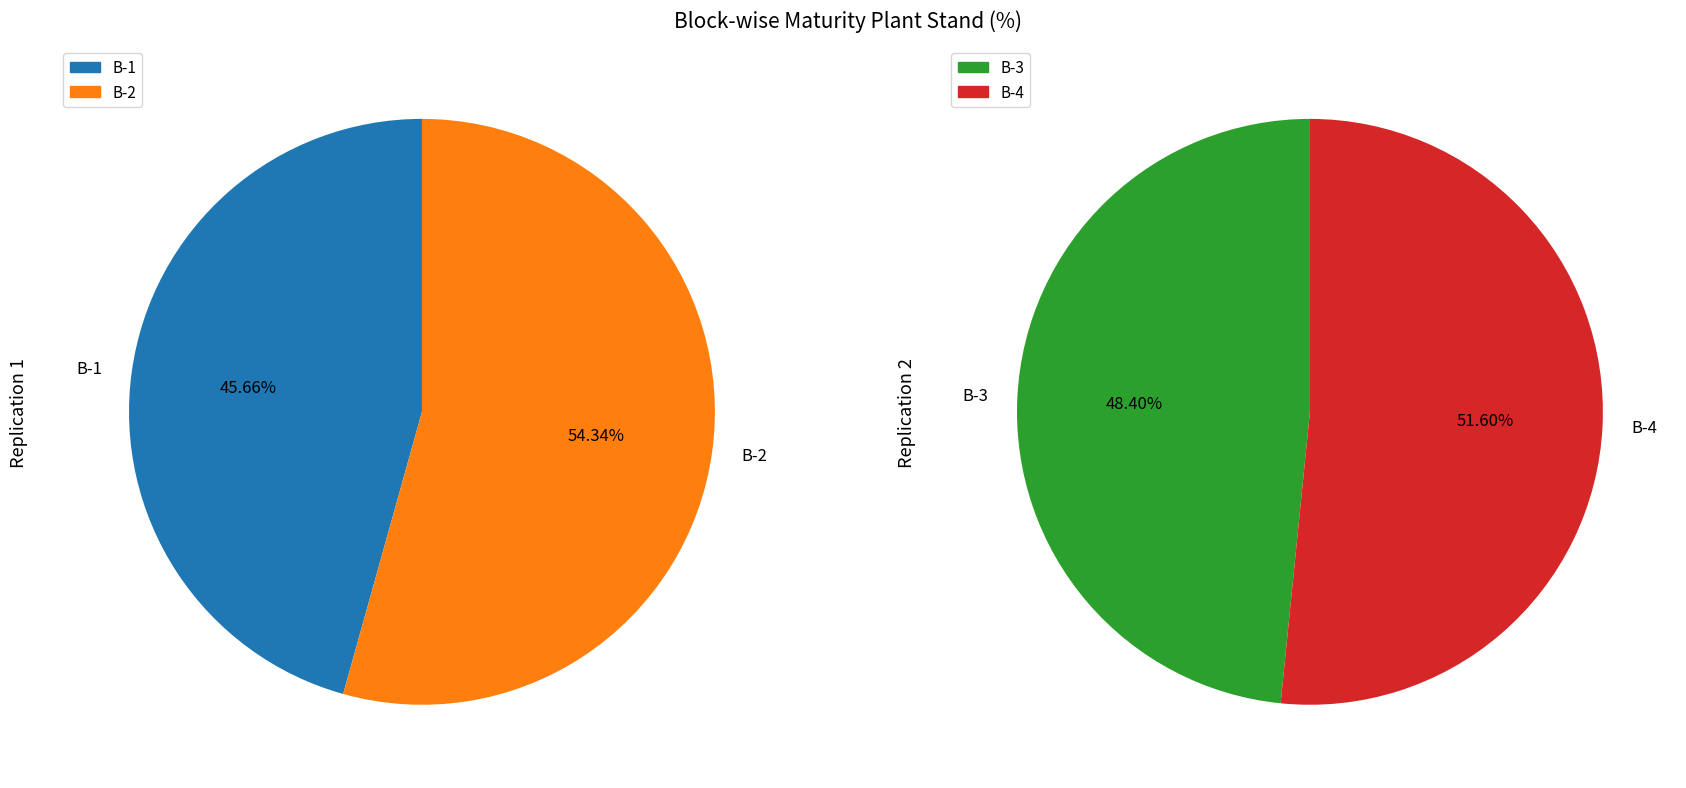

The B-2 slice represents 15% of the pie. True or false?

False